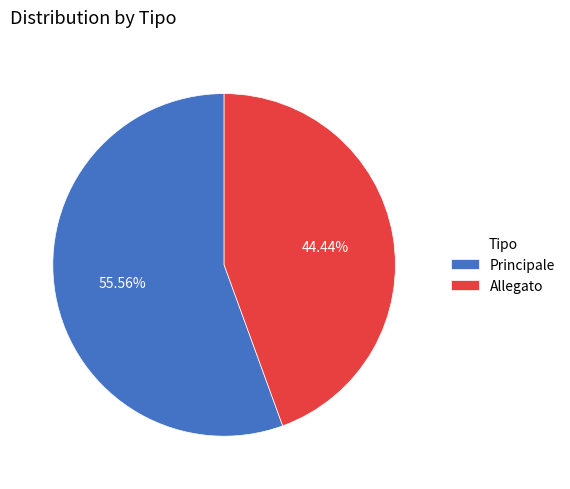

How many slices are in this pie chart?

2